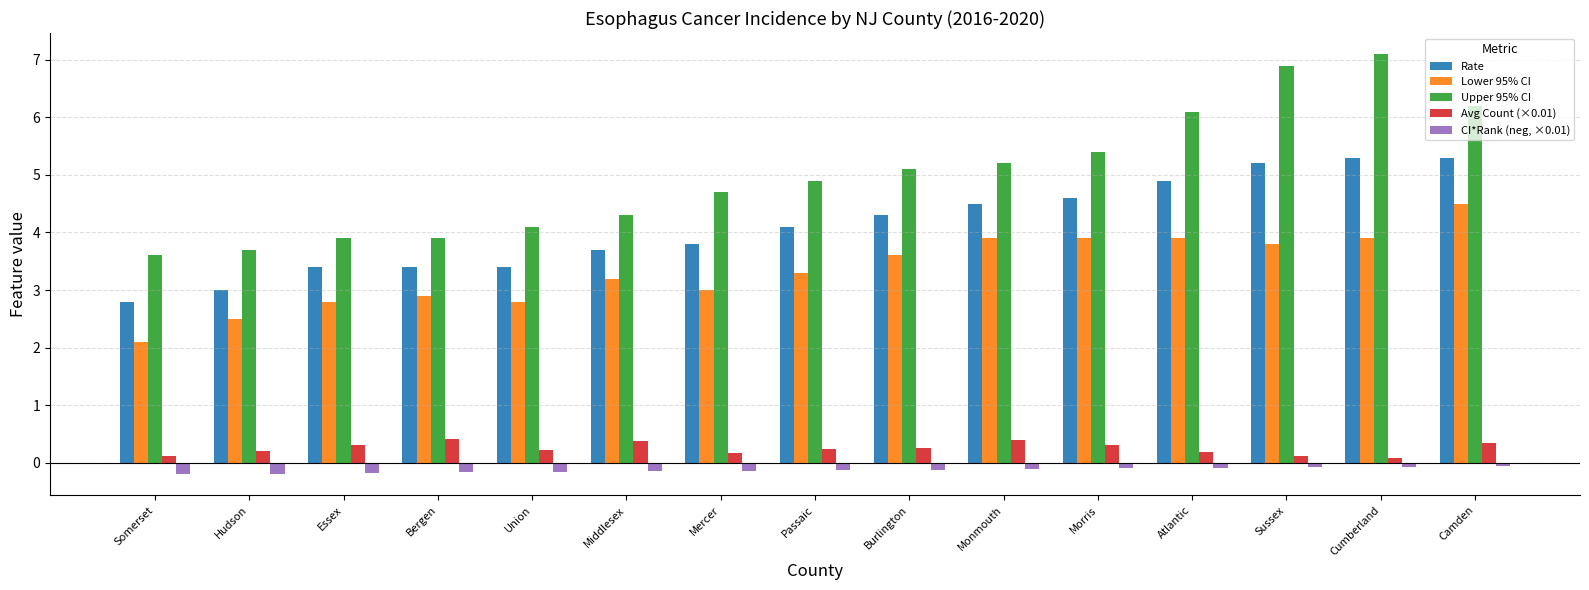

Which category has the lowest value in the Rate series?

Somerset